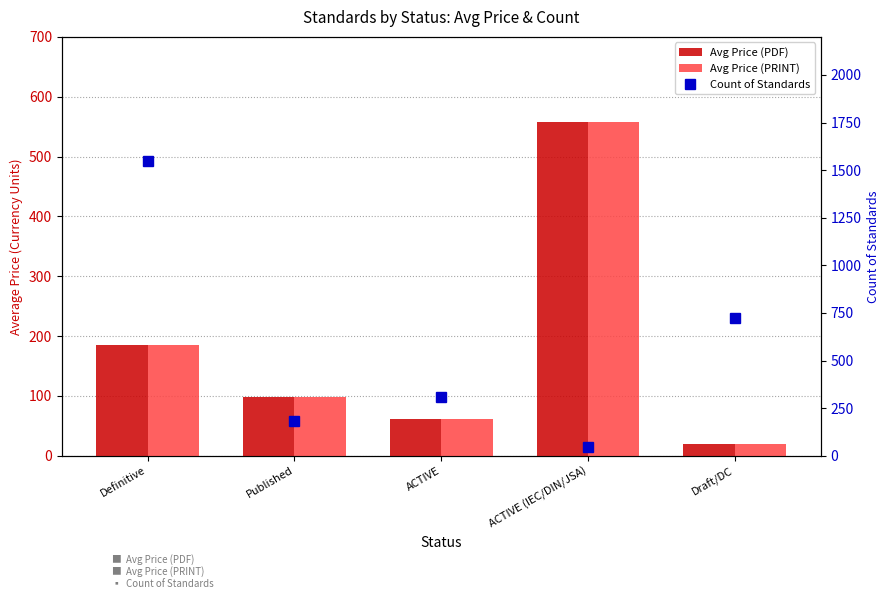

Which series has the largest range (max minus min)?

Count of Standards